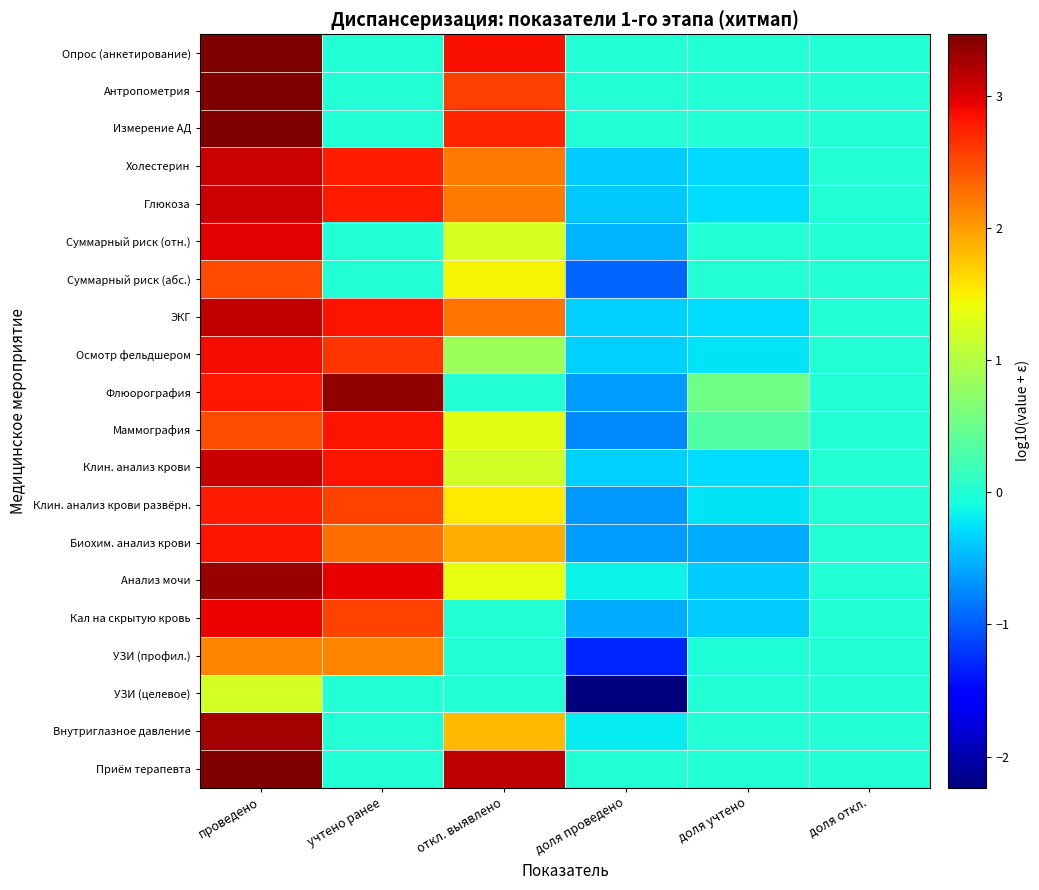

At откл. выявлено, list the series in order from largest to smallest.

Приём терапевта, Опрос (анкетирование), Измерение АД, Антропометрия, ЭКГ, Холестерин, Глюкоза, Биохим. анализ крови, Внутриглазное давление, Клин. анализ крови развёрн., Суммарный риск (абс.), Анализ мочи, Маммография, Суммарный риск (отн.), Клин. анализ крови, Осмотр фельдшером, Флюорография, Кал на скрытую кровь, УЗИ (профил.), УЗИ (целевое)